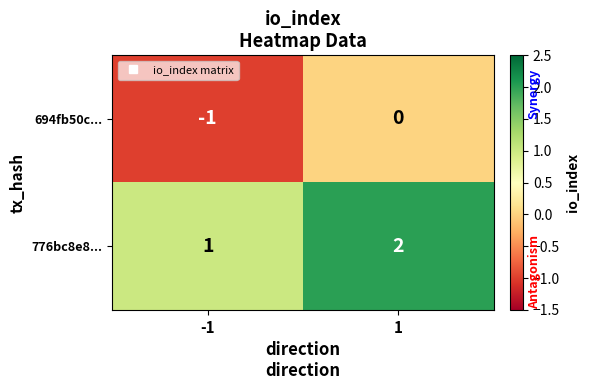

Which series has the largest total across all categories?

776bc8e8...